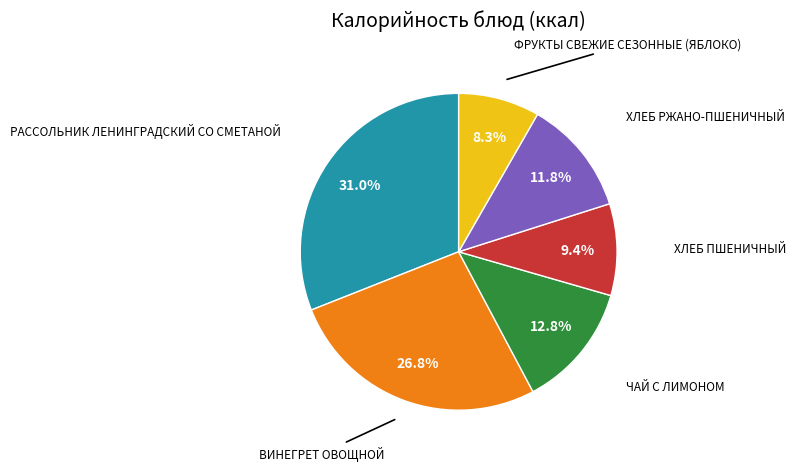

Does any single category account for the majority?

No